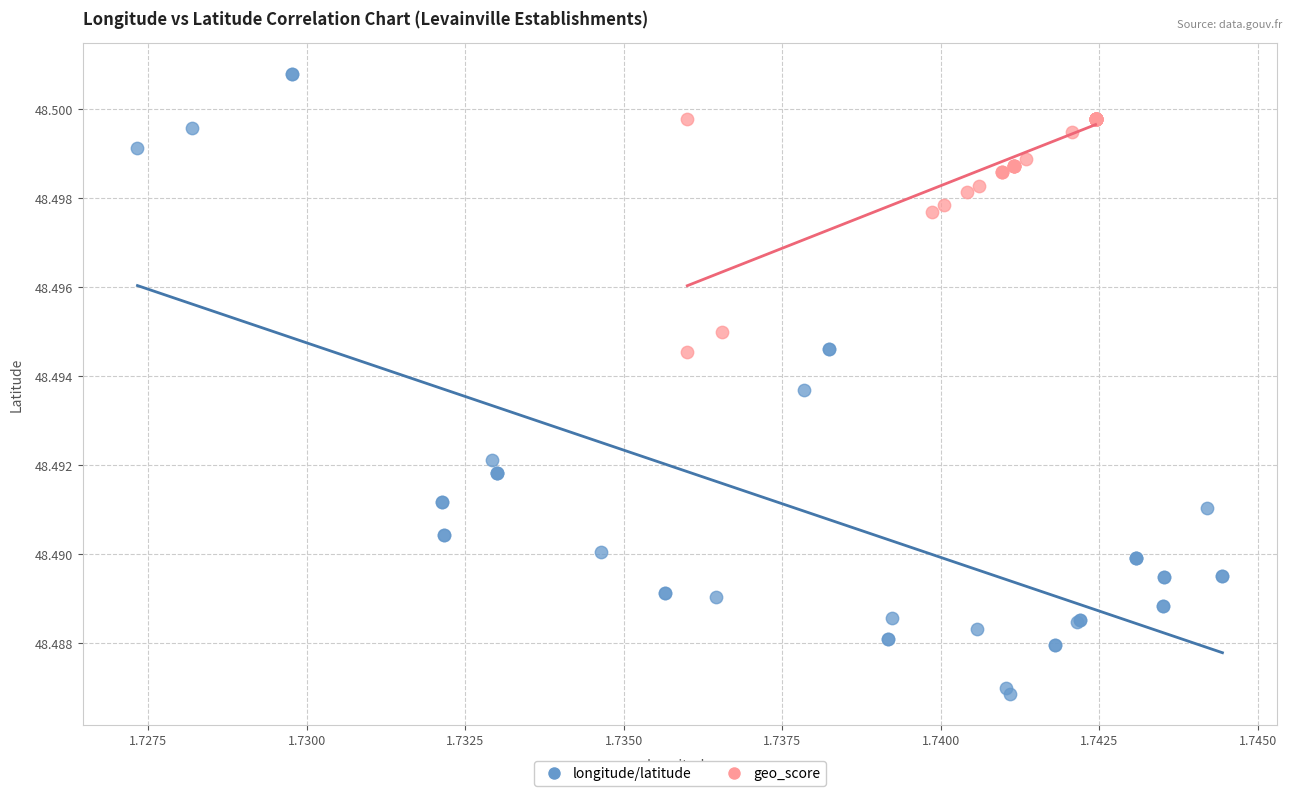

Which series reaches the maximum Y coordinate?

longitude/latitude